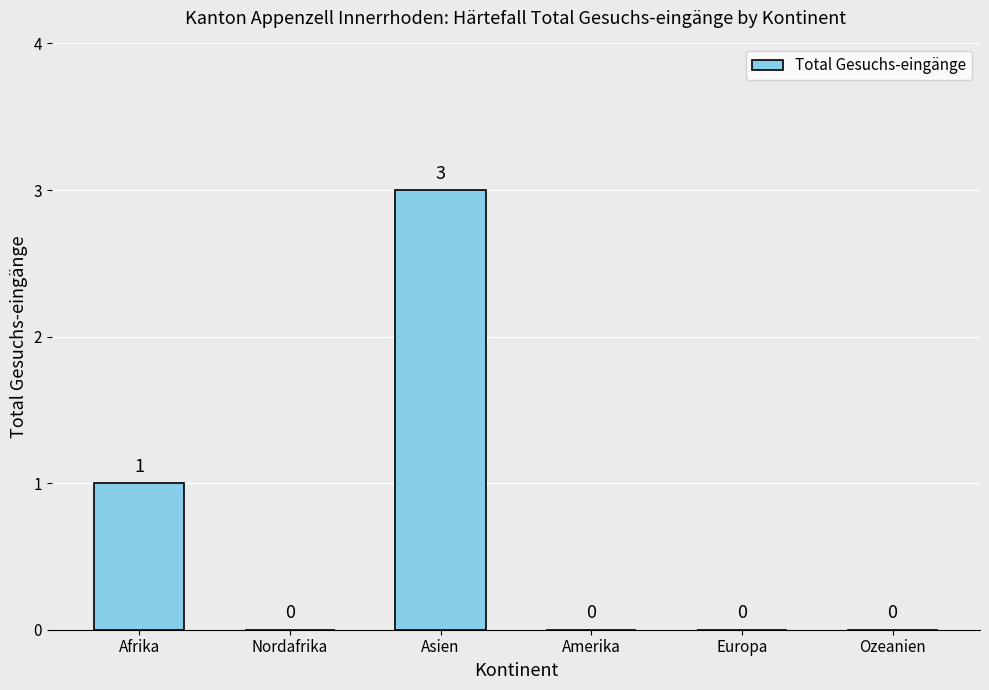

Does the chart contain stacked bars?

No